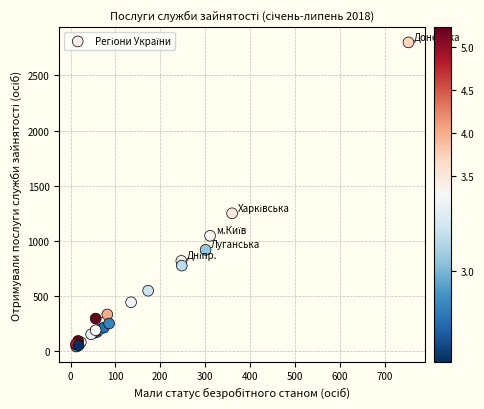

What Y value in the scatter plot is closest to 1419?

1248